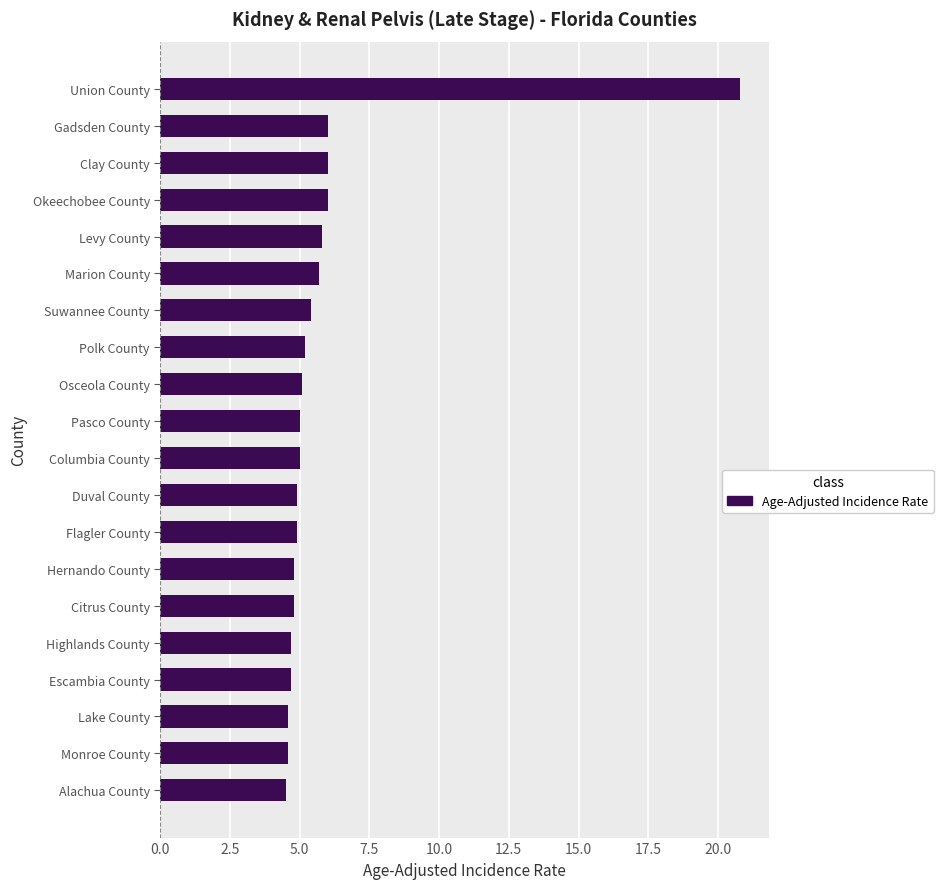

Read the value at Highlands County.

4.7